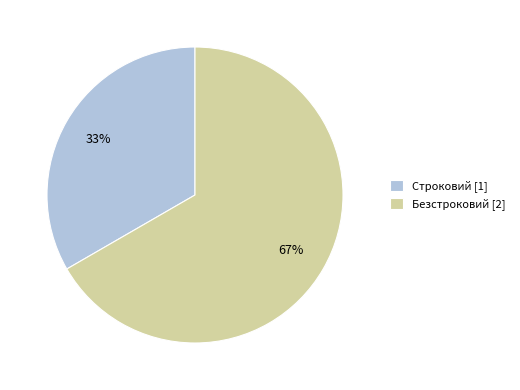

Does any single category account for the majority?

Yes